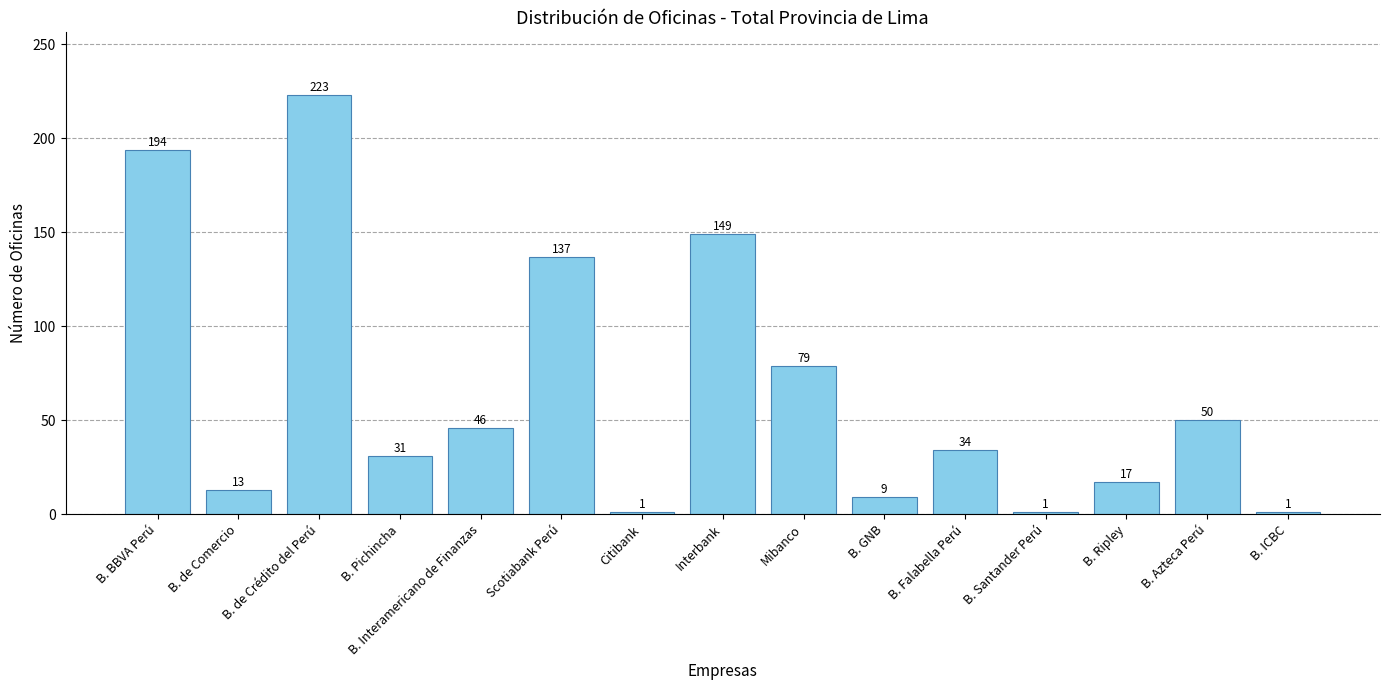

Approximately how many times larger is the value at Mibanco compared to Citibank?

79.0